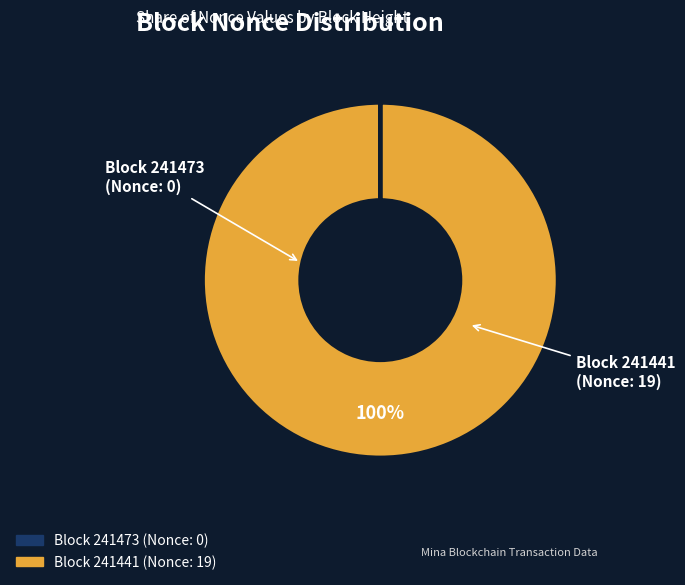

To the nearest percent, what is the difference between the largest and smallest slice percentages?

100%